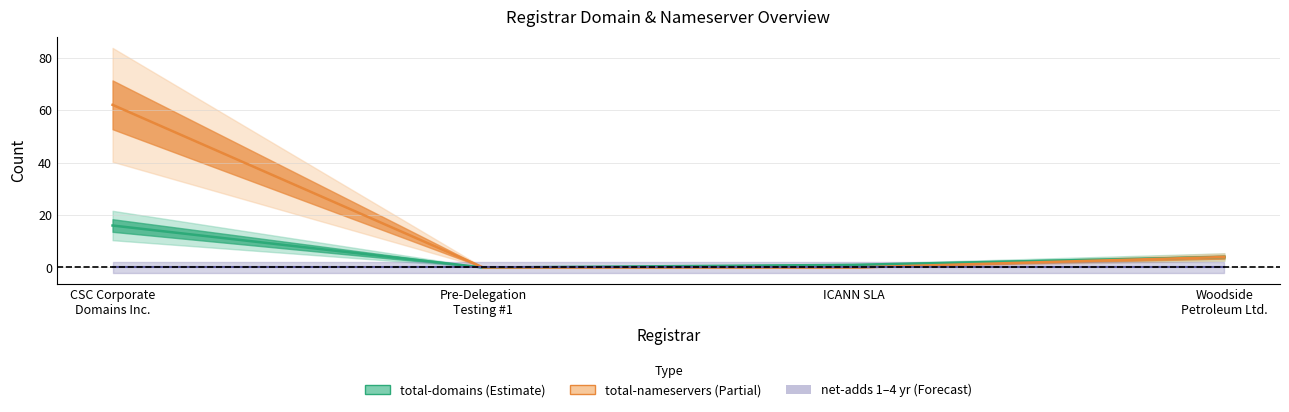

Where is the first local minimum for total-domains?

Pre-Delegation Testing Registrar #1